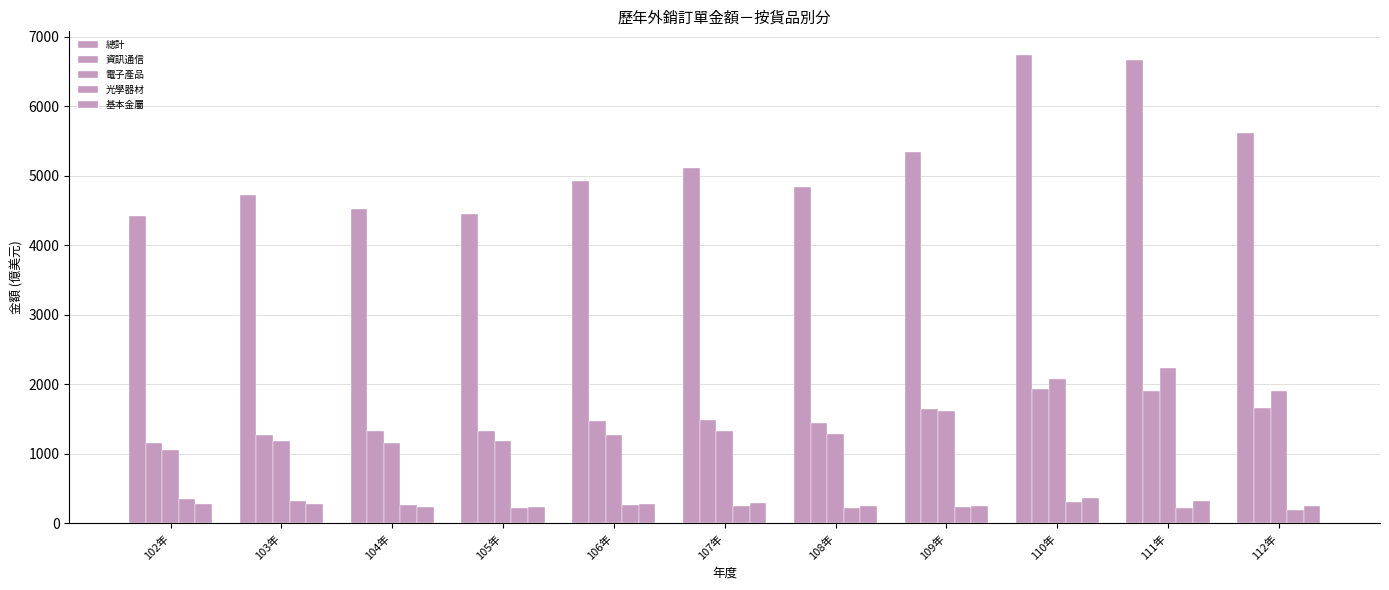

Count the number of categories in the chart.

11